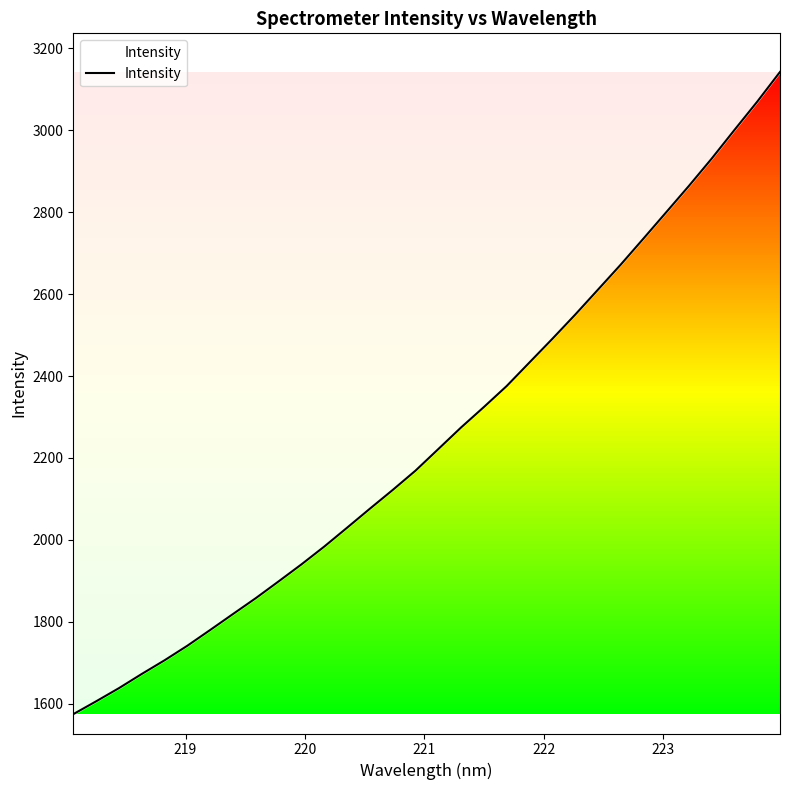

What is the minimum value shown in the chart?

1574.4